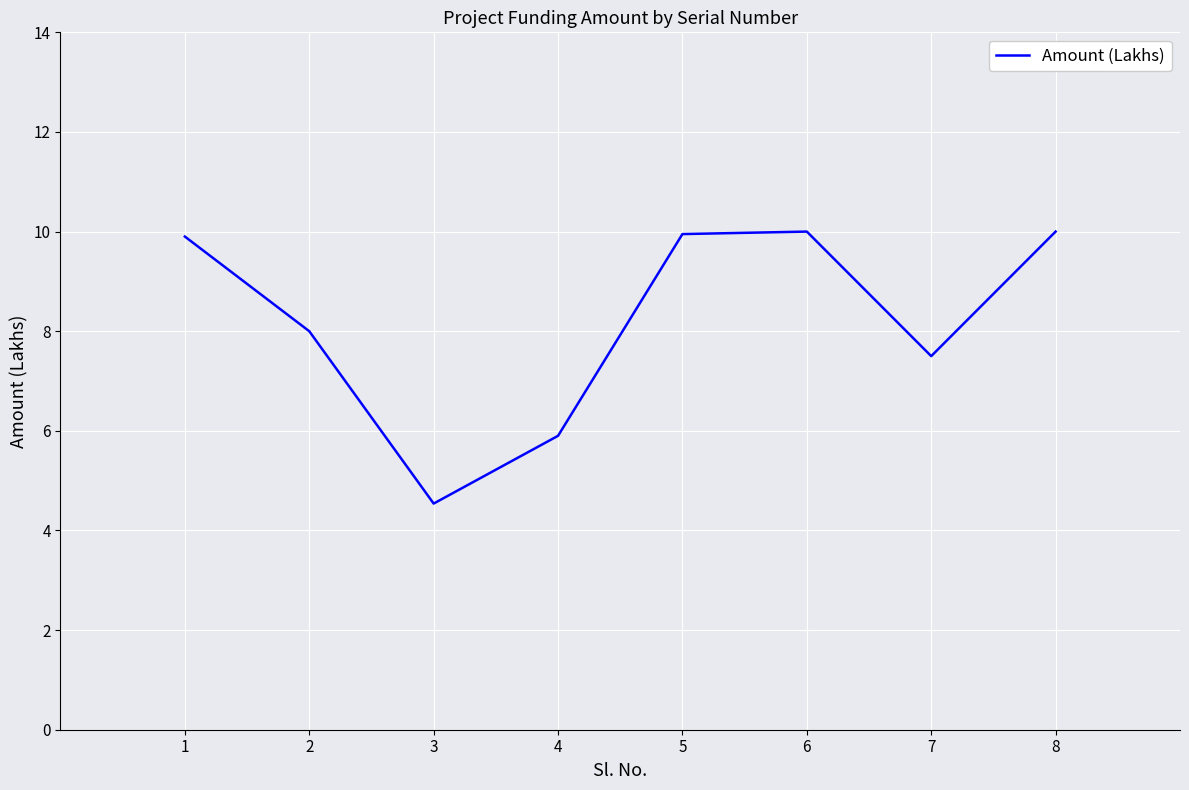

True or false: the data has more than 0 interior local peaks.

True